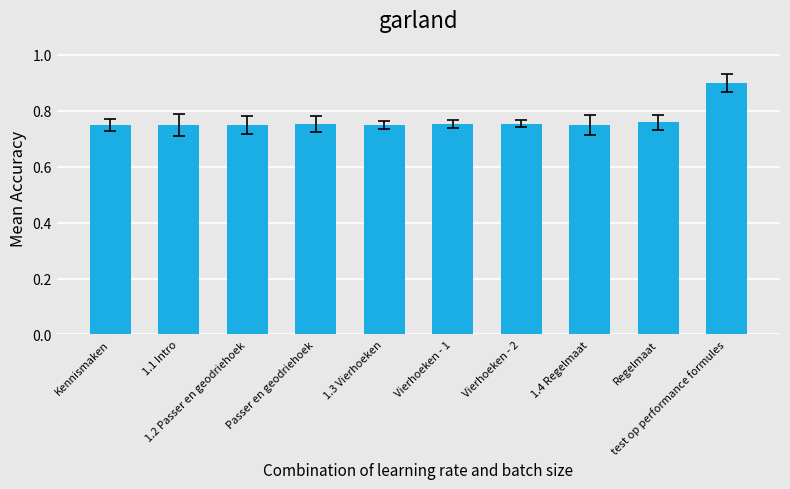

Between Regelmaat and test op performance formules, which is larger?

test op performance formules